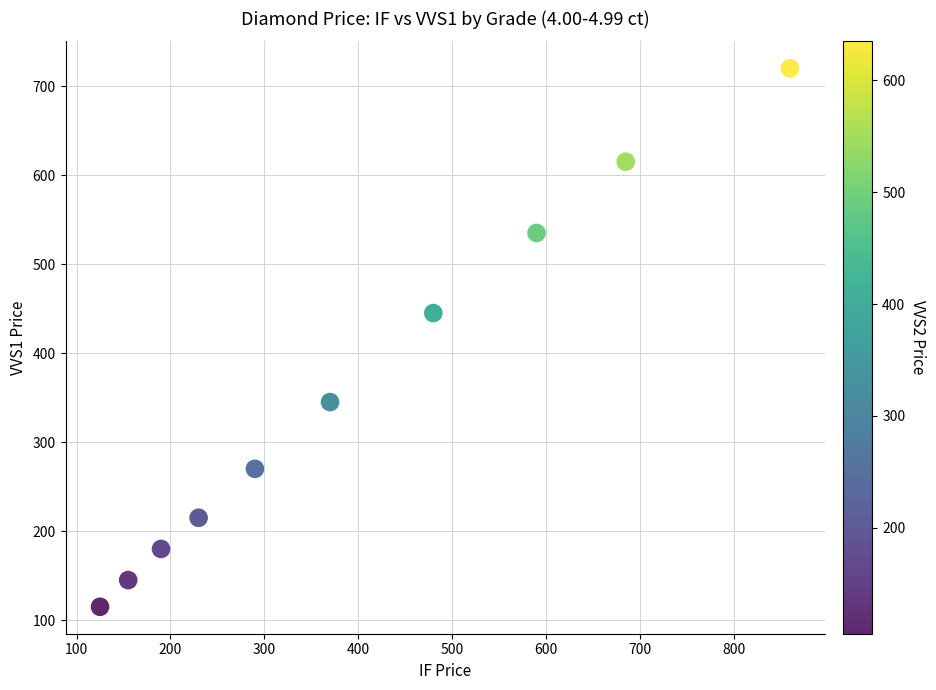

What Y value in the scatter plot is closest to 417?

445